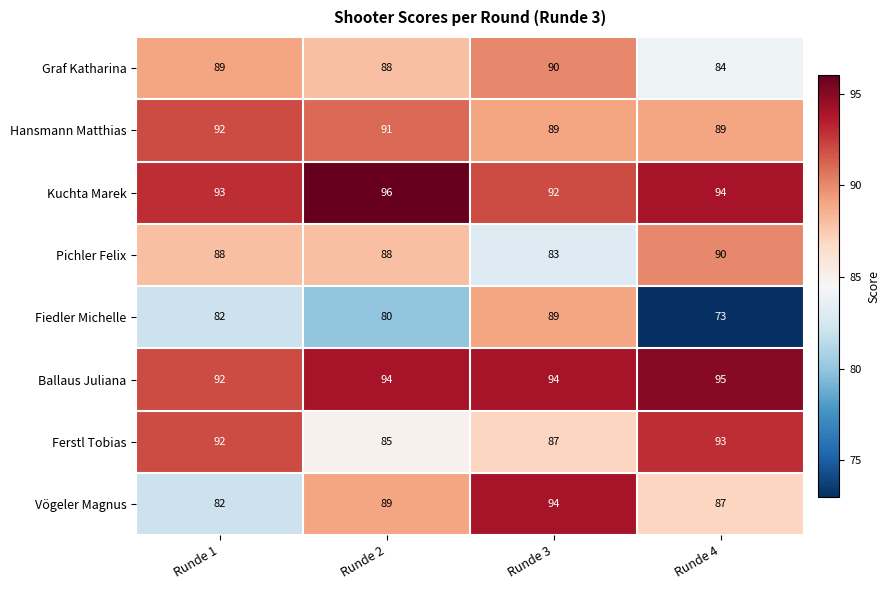

At which category does the chart reach its peak across all series?

Runde 2